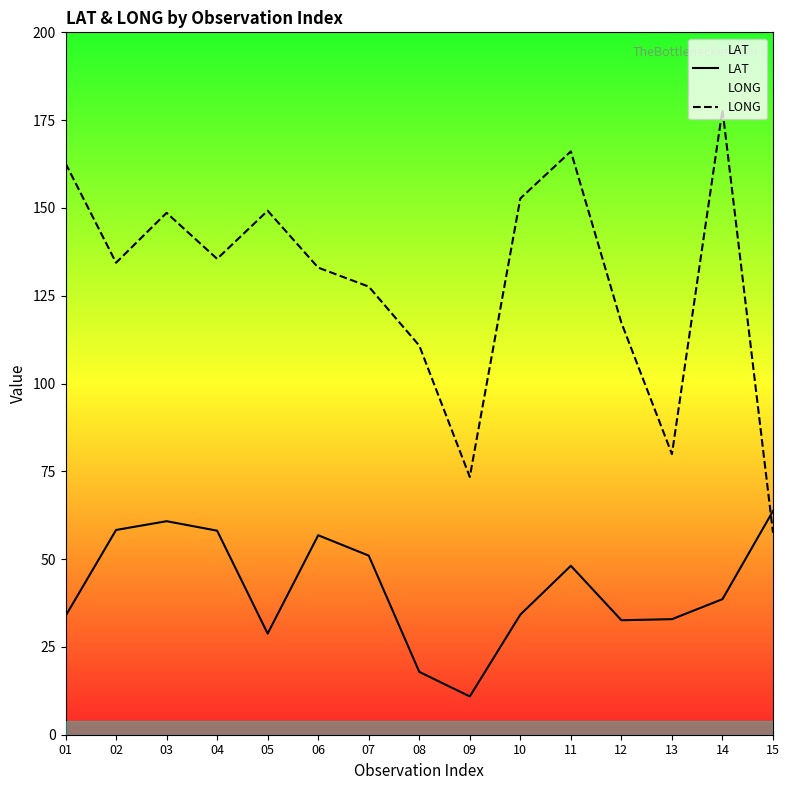

How many series are shown in this chart?

2